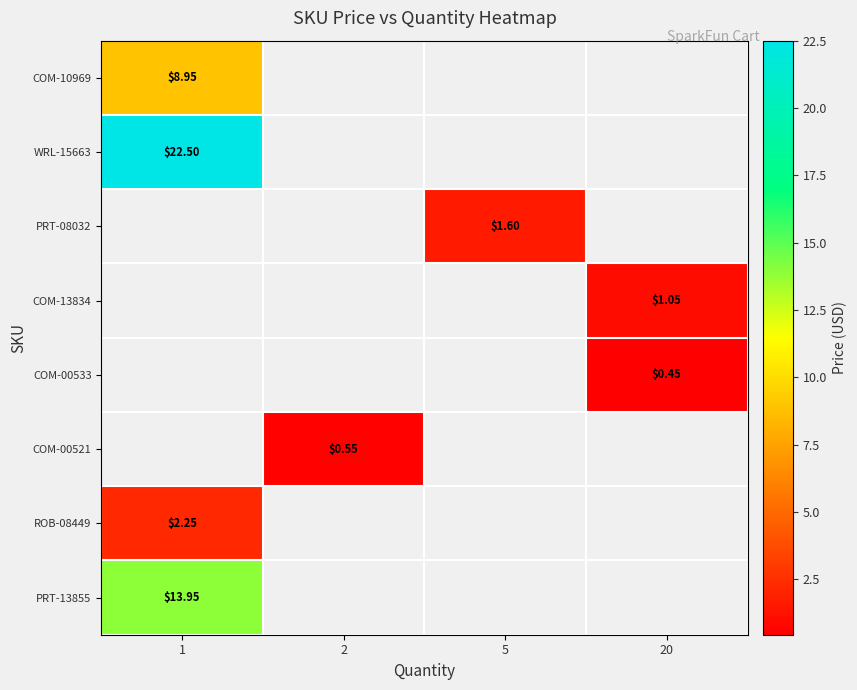

Where is row_1 nearest to the value 22?

1